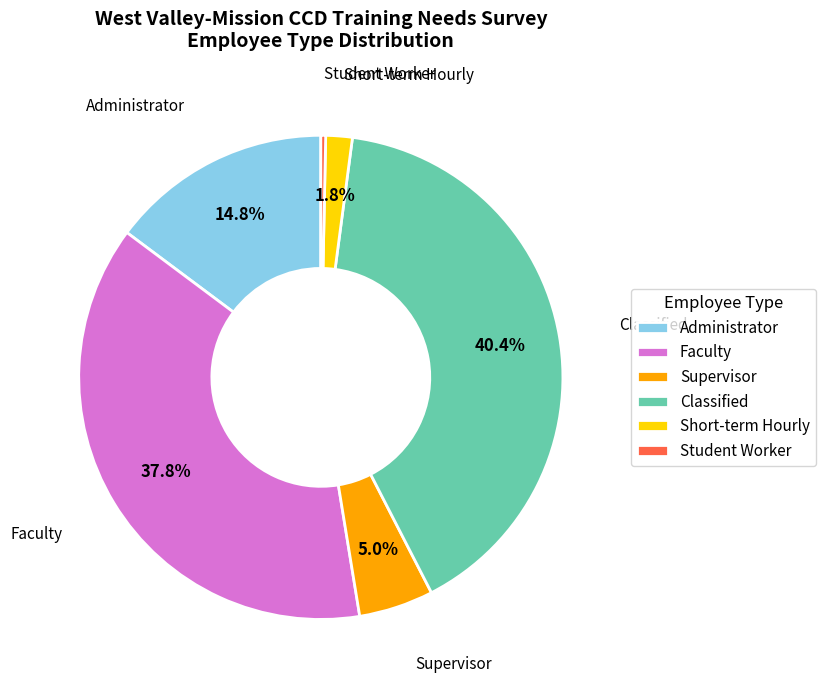

How many slices are in this pie chart?

6